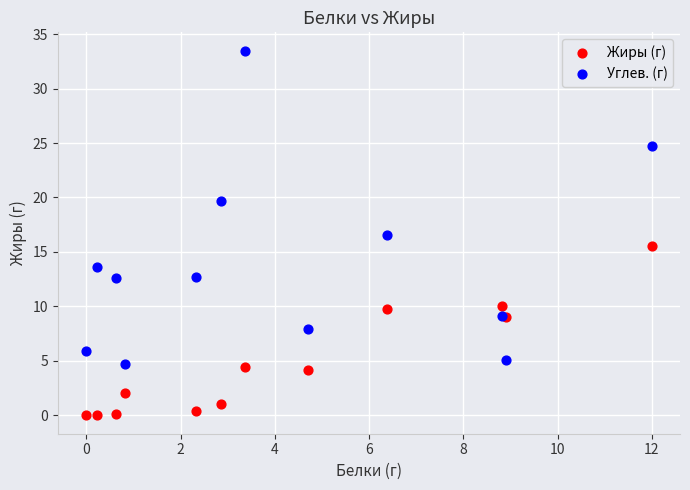

Which series has the widest spread of Y values?

Углев. (г)